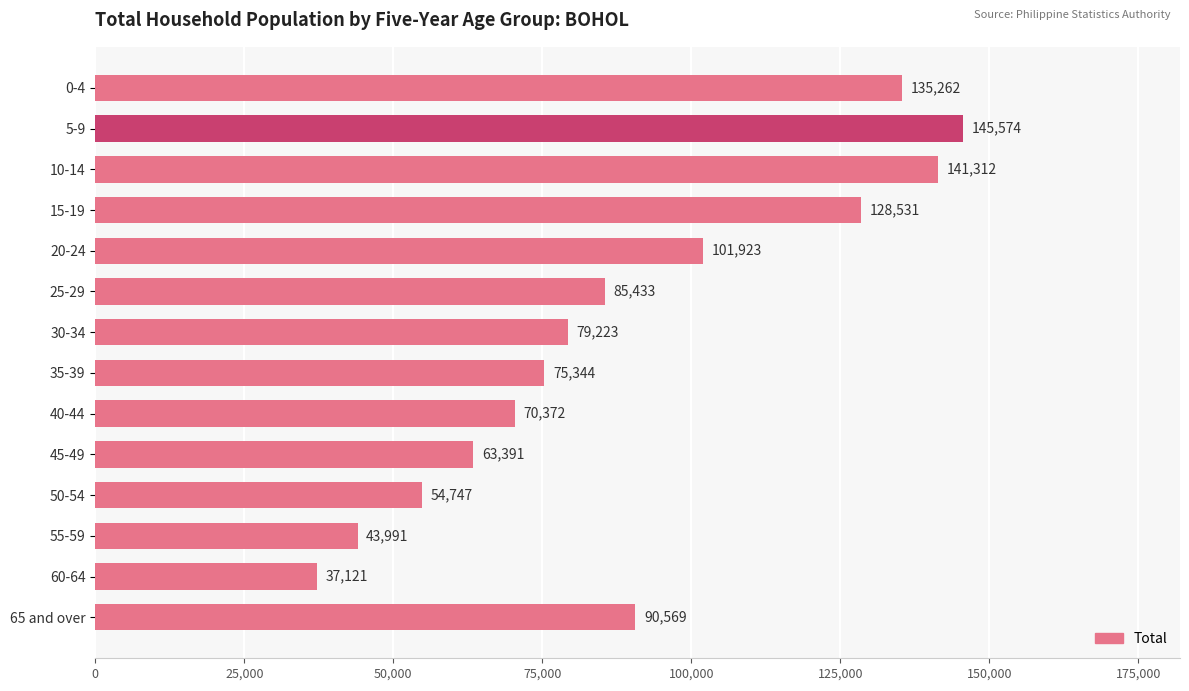

What is the ratio of the value at 30-34 to the value at 25-29?

0.9